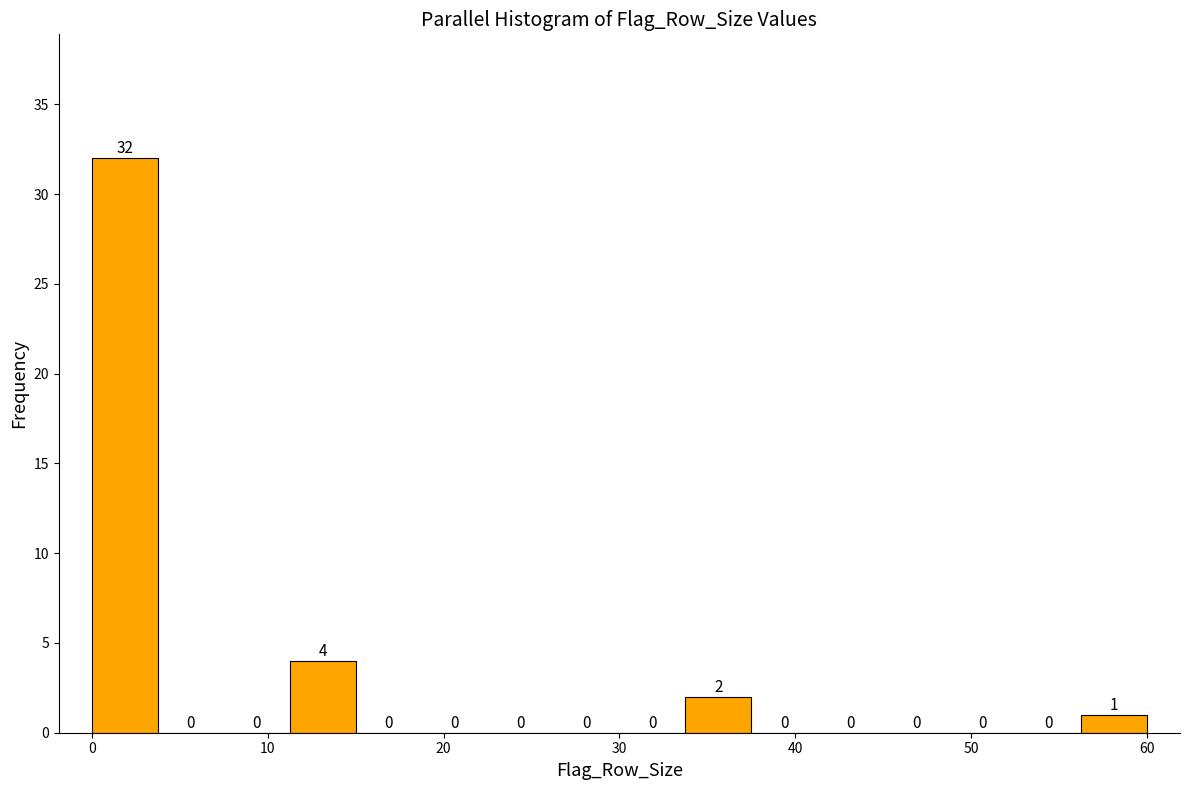

Read against the x-axis, roughly where is the centre of the tallest bar?

2